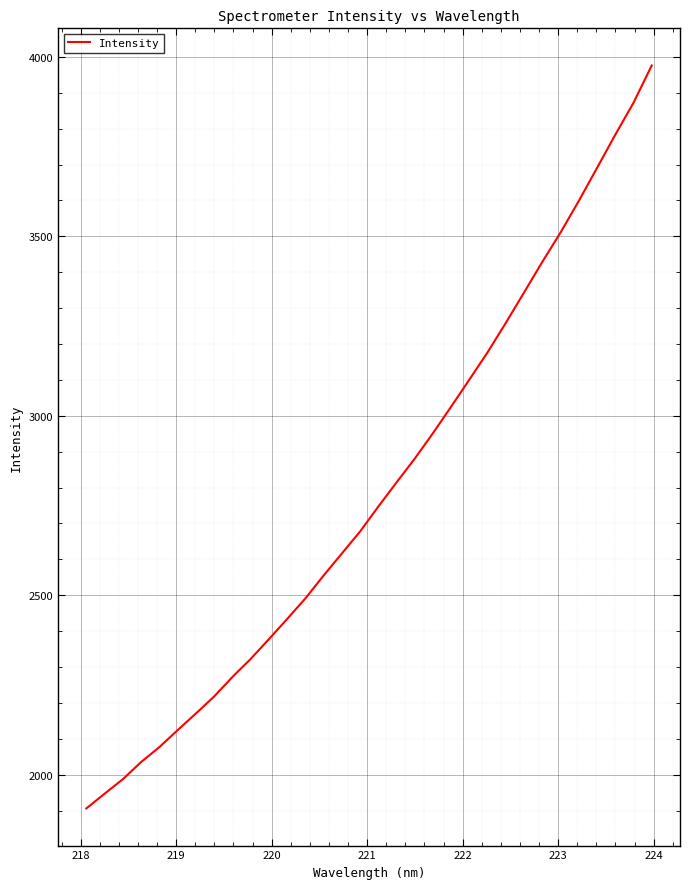

What is the difference between the maximum and minimum values?

2069.9